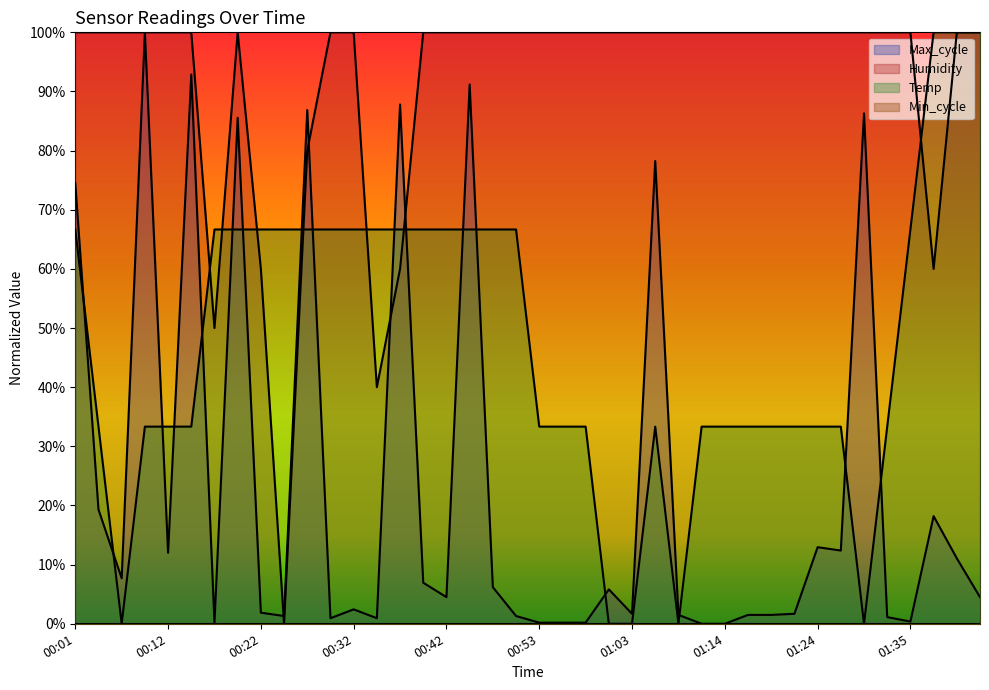

At which category does the chart reach its peak across all series?

01:38